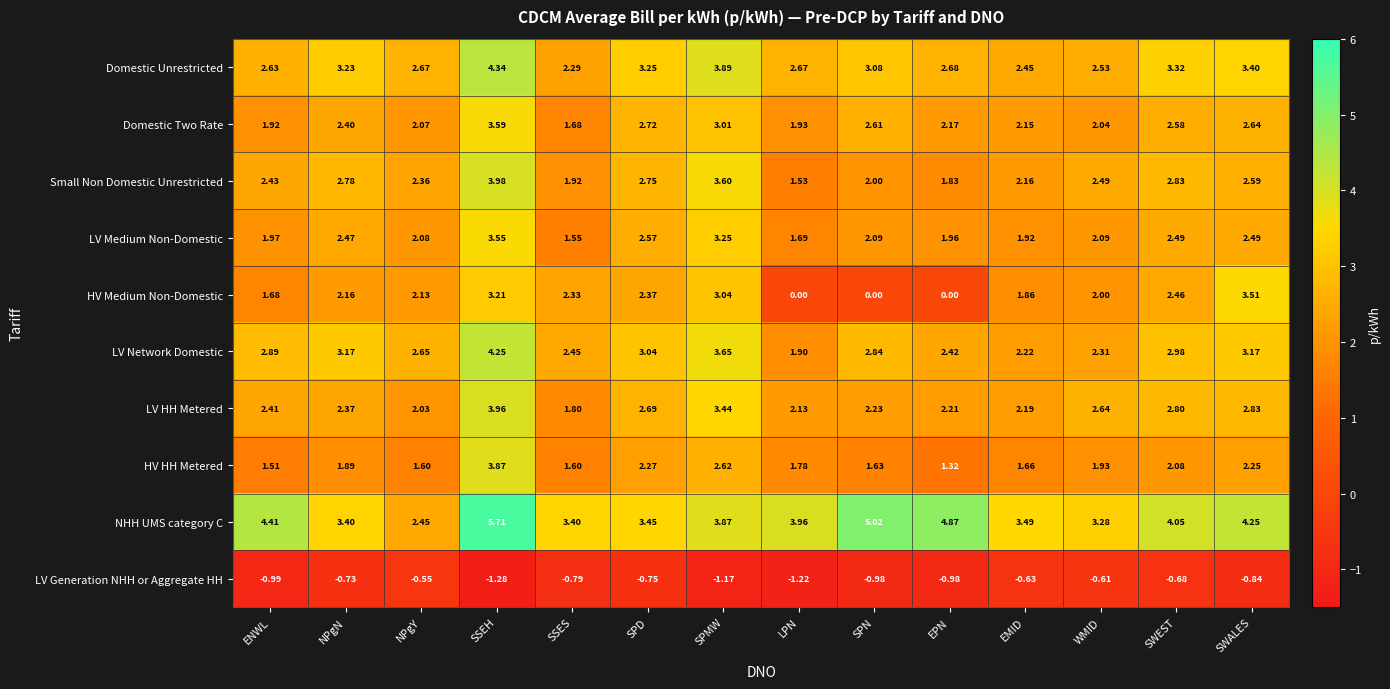

Is the value of Domestic Two Rate at NPgN greater than the value of LV HH Metered at SSES?

Yes